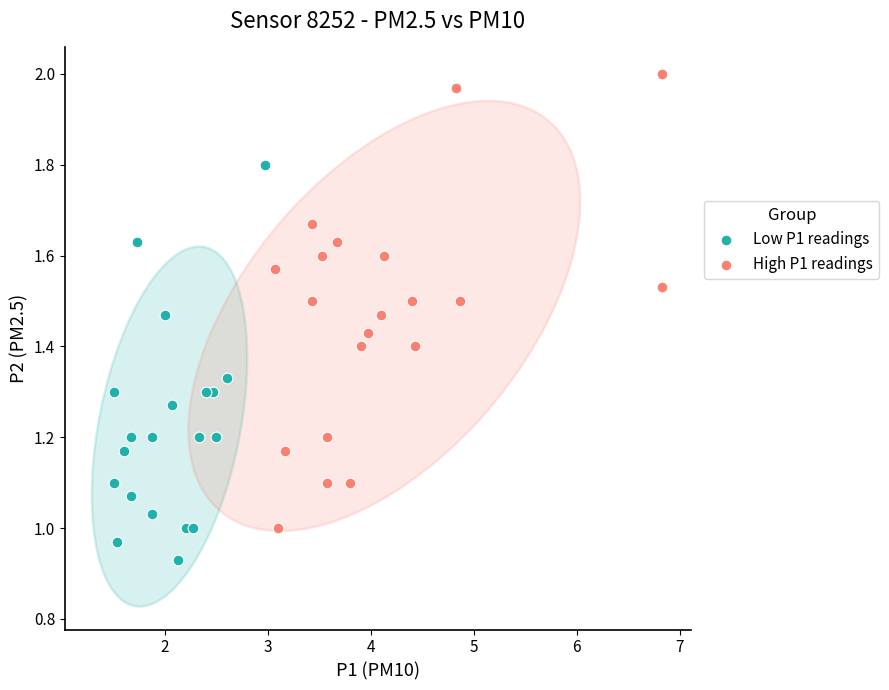

Which series contains the lowest Y value?

Low P1 readings